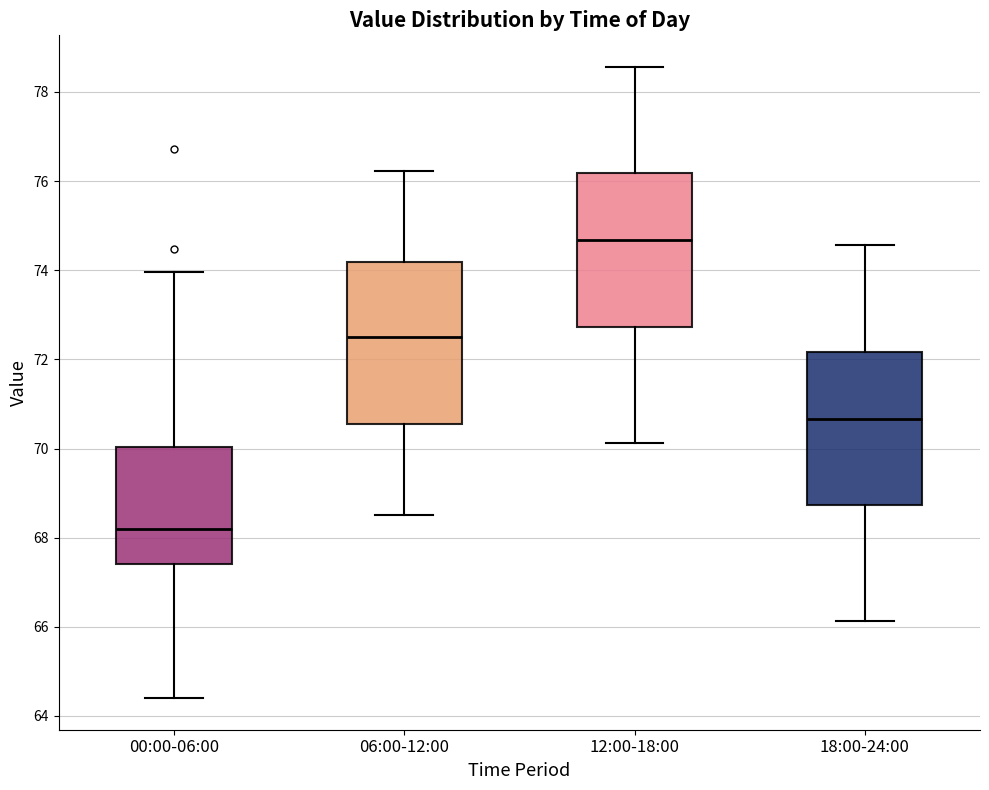

Reading left to right, read every box against the y-axis: the position of its median line, the range the box covers, and the ends of its whiskers. The values are not printed on the chart, so give them approximately, as read against the axis.

00:00-06:00: median 68.2, box 67.4 to 70.0, whiskers 64.4 to 74.0
06:00-12:00: median 72.6, box 70.6 to 74.2, whiskers 68.6 to 76.2
12:00-18:00: median 74.6, box 72.8 to 76.2, whiskers 70.2 to 78.6
18:00-24:00: median 70.6, box 68.8 to 72.2, whiskers 66.2 to 74.6